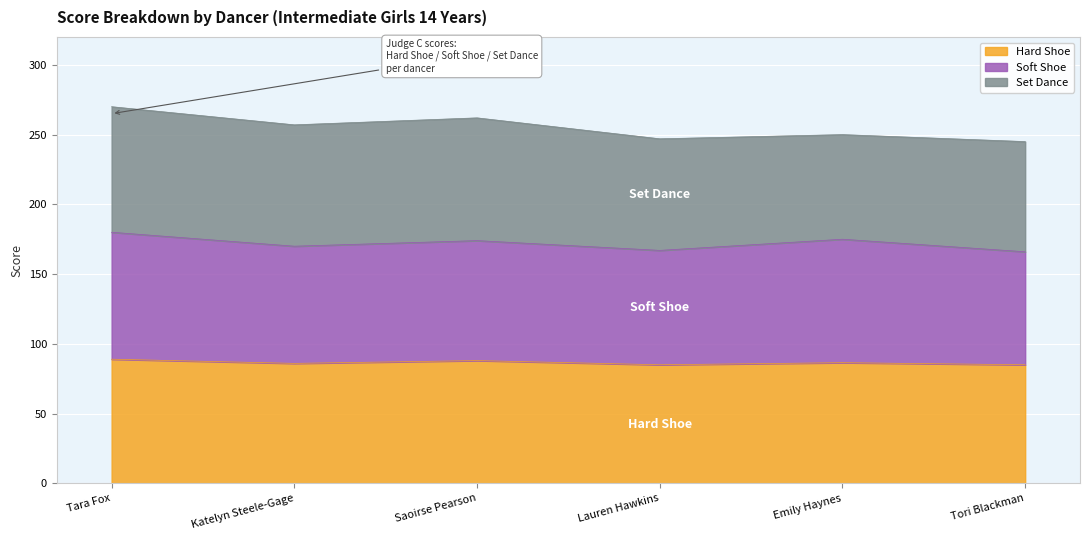

At which label does Hard Shoe reach its peak?

Tara Fox